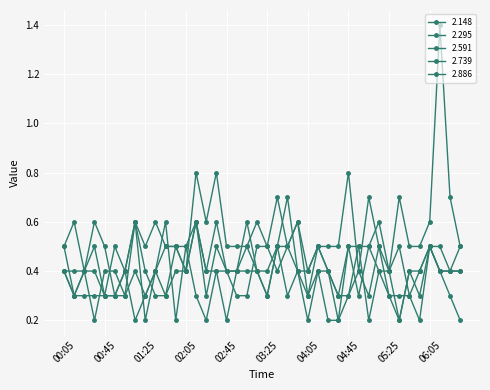

Is this an area chart (filled region under the line)?

No